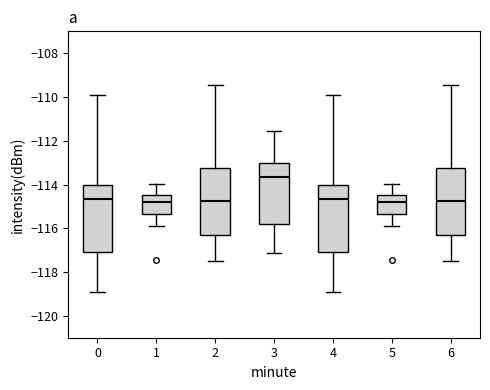

Reading left to right, transcribe this box plot: for each box, give where its median line is, the range the box spans, and where its two whiskers end, as read against the y-axis. The values are not printed on the chart, so give them approximately, as read against the axis.

0: median -114.6, box -117.0 to -114.0, whiskers -119.0 to -110.0
1: median -114.8, box -115.4 to -114.4, whiskers -115.8 to -114.0
2: median -114.8, box -116.4 to -113.2, whiskers -117.4 to -109.4
3: median -113.6, box -115.8 to -113.0, whiskers -117.2 to -111.6
4: median -114.6, box -117.0 to -114.0, whiskers -119.0 to -110.0
5: median -114.8, box -115.4 to -114.4, whiskers -115.8 to -114.0
6: median -114.8, box -116.4 to -113.2, whiskers -117.4 to -109.4